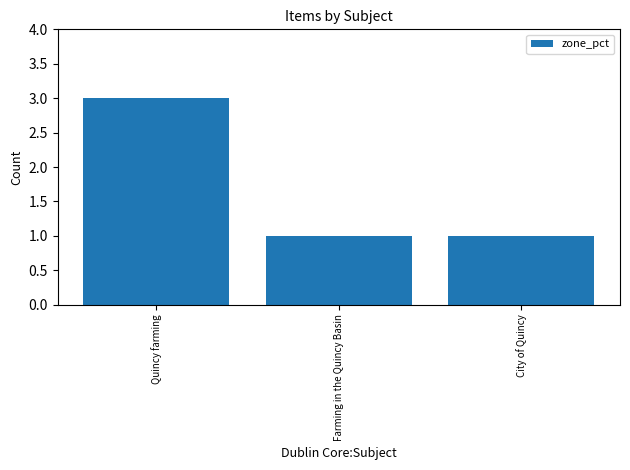

What position from the left is Quincy farming?

1